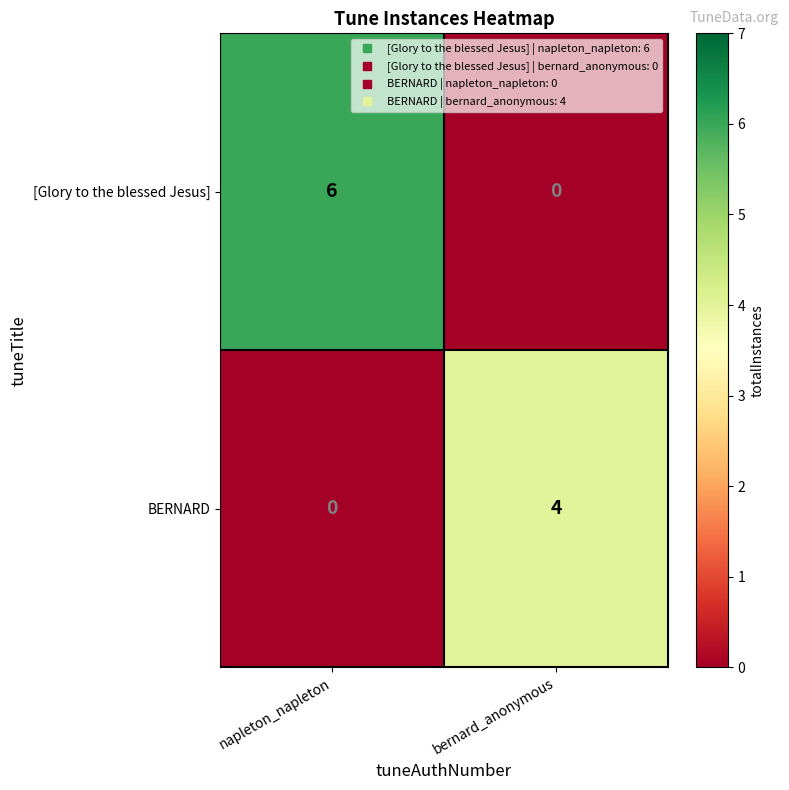

The value of BERNARD at bernard_anonymous is 4. True or false?

True